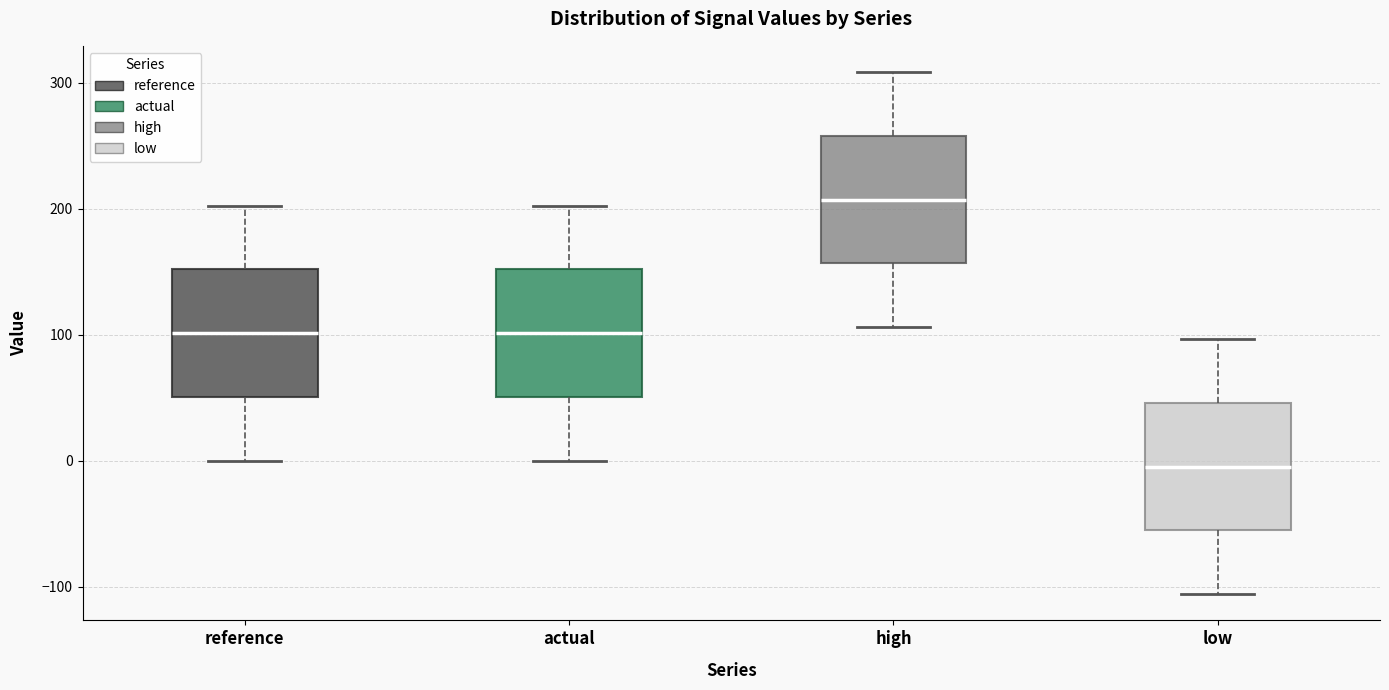

Reading left to right, read every box against the y-axis: the position of its median line, the range the box covers, and the ends of its whiskers. The values are not printed on the chart, so give them approximately, as read against the axis.

reference: median 100, box 50 to 150, whiskers 0 to 200
actual: median 100, box 50 to 150, whiskers 0 to 200
high: median 210, box 160 to 260, whiskers 110 to 310
low: median 0, box -60 to 50, whiskers -110 to 100